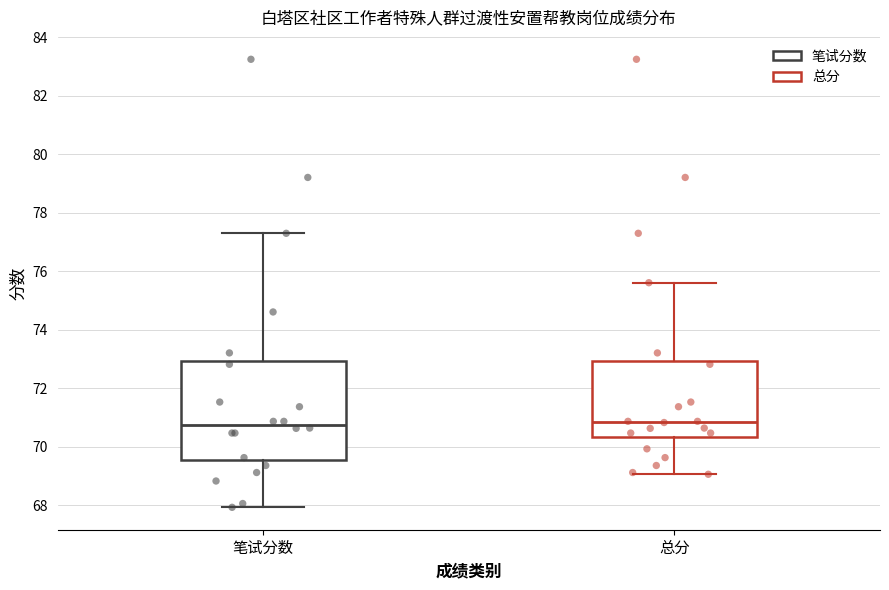

Which box is the tallest, from its lower edge to its upper edge?

笔试分数